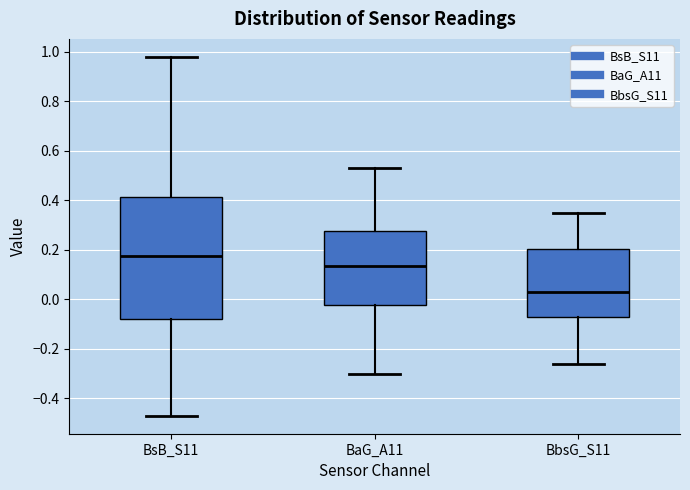

Which box has the highest median line?

BsB_S11